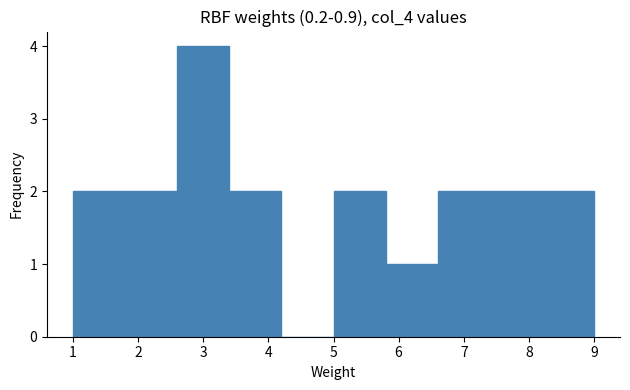

How tall is the bar that spans 5.0 to 5.8 on the x-axis? The values are not printed on the chart, so give them approximately, as read against the axis.

2